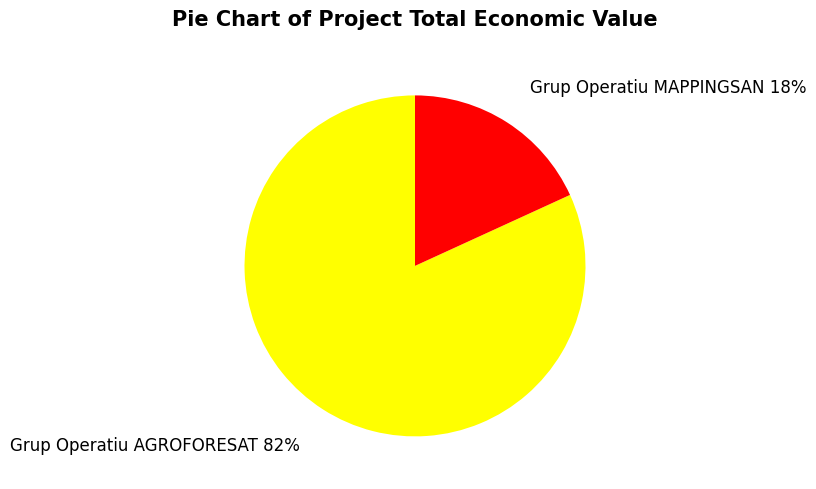

Is it true that Grup Operatiu AGROFORESAT is 93% of the pie?

False